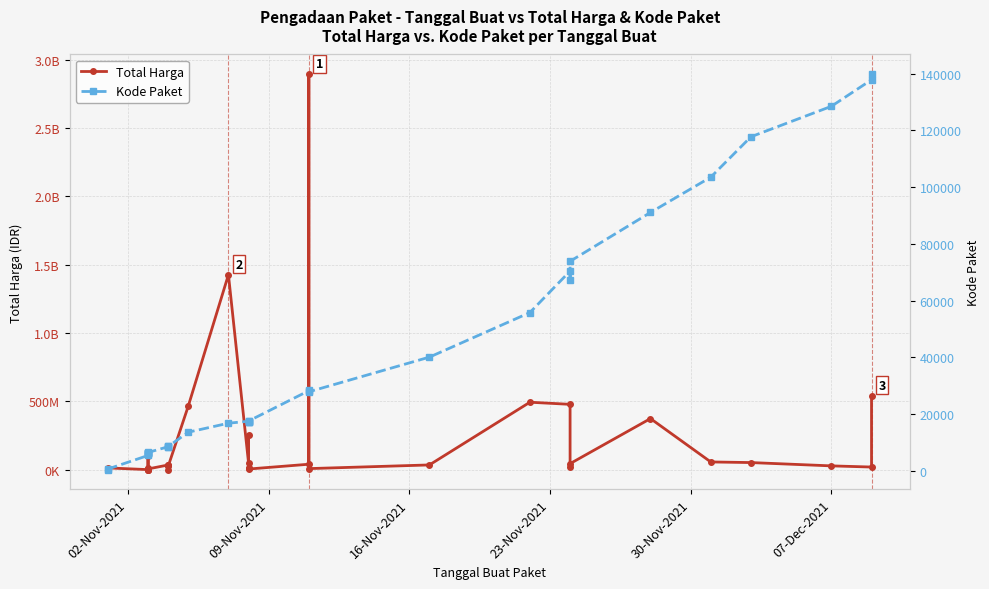

How many interior local valleys does the Total Harga series have?

10